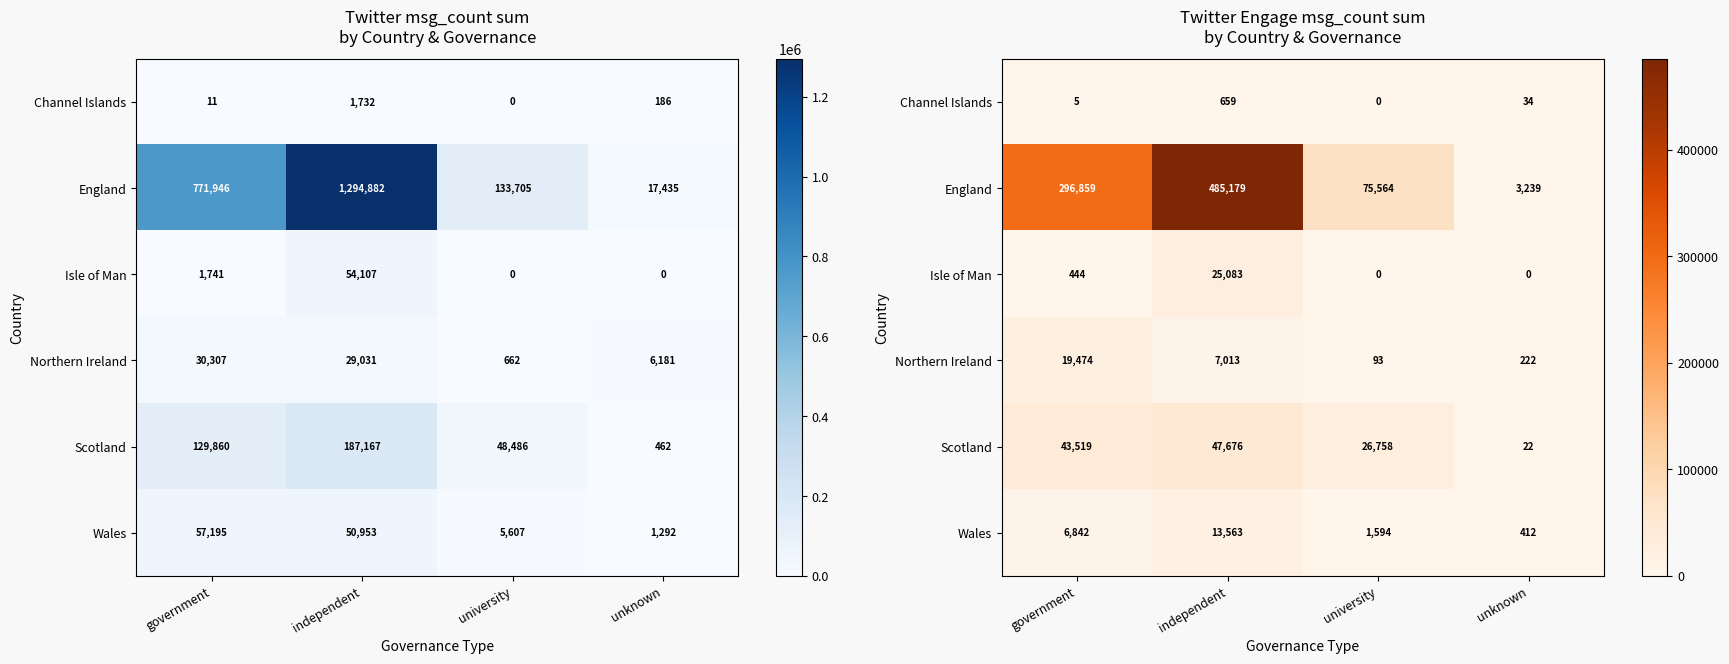

True or false: Wales has a value of 195 at unknown.

False